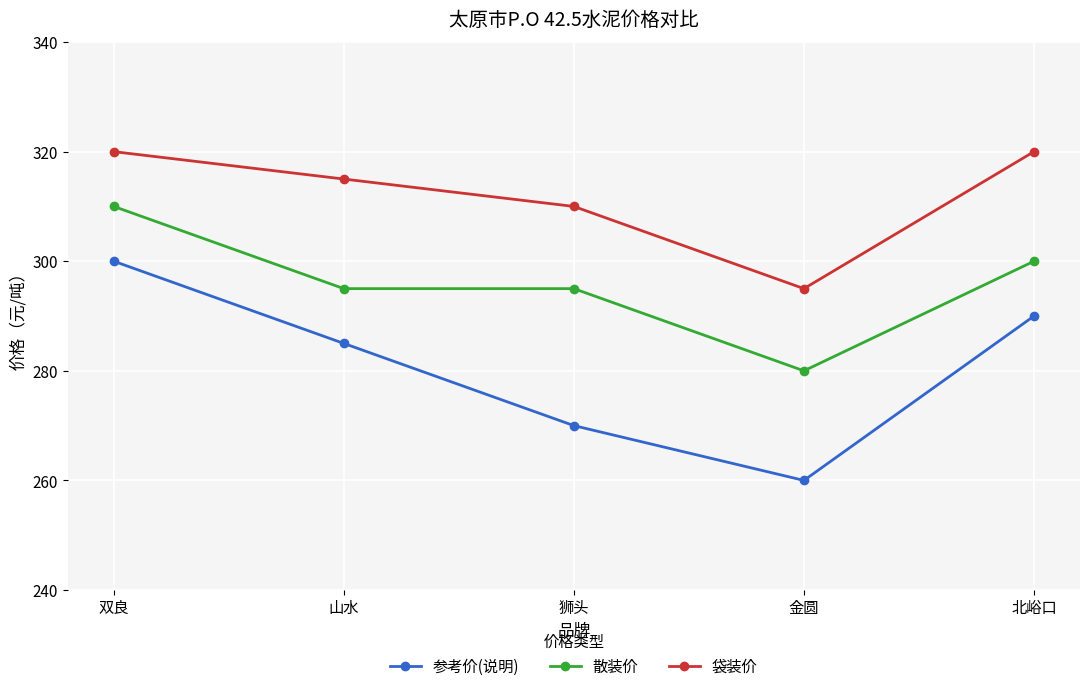

The 袋装价 series shows 160 at 双良. True or false?

False